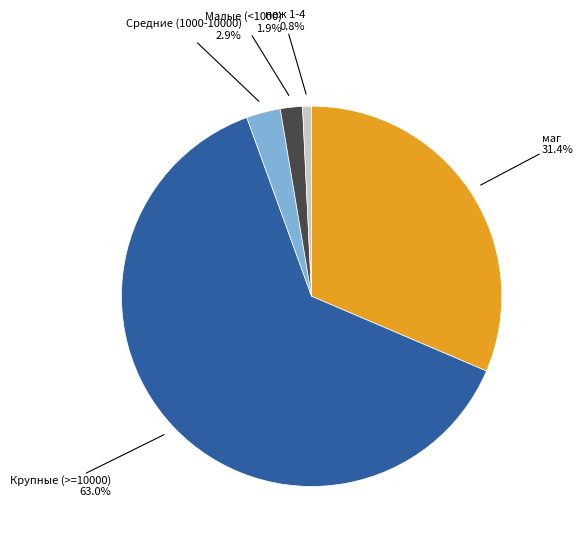

Is there a majority slice in this chart?

Yes